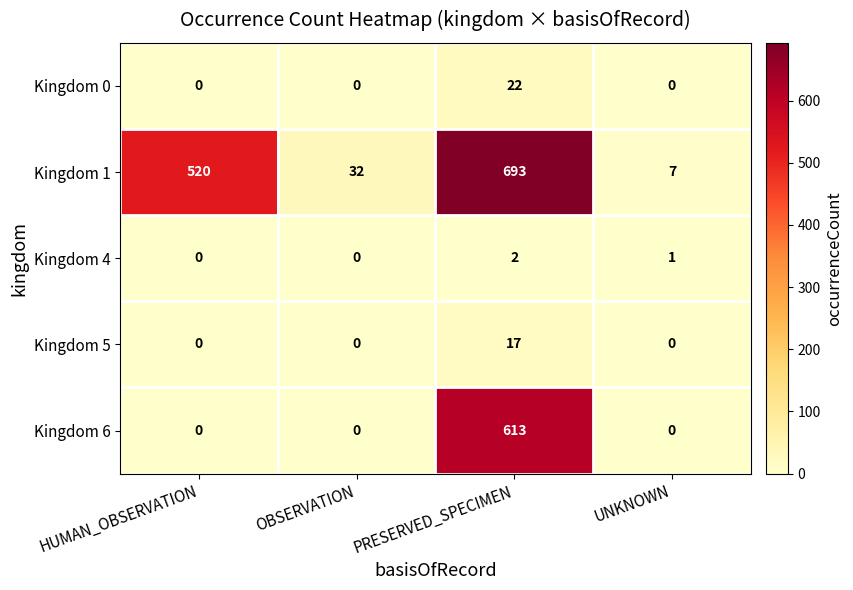

What is the maximum value for Kingdom 5?

17